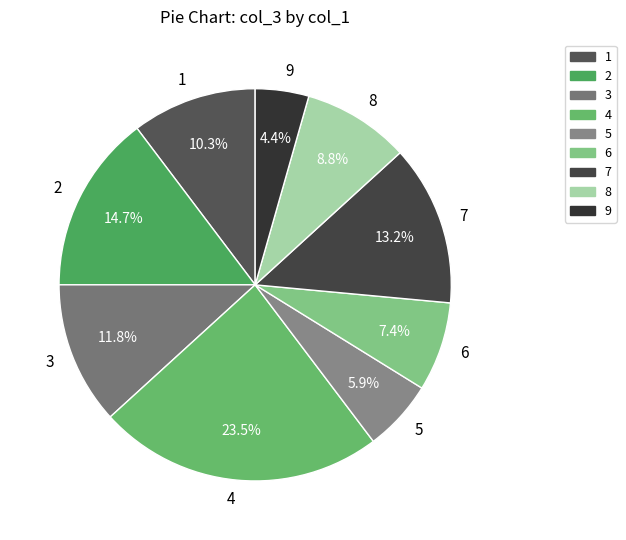

What is the largest slice in the pie chart?

4